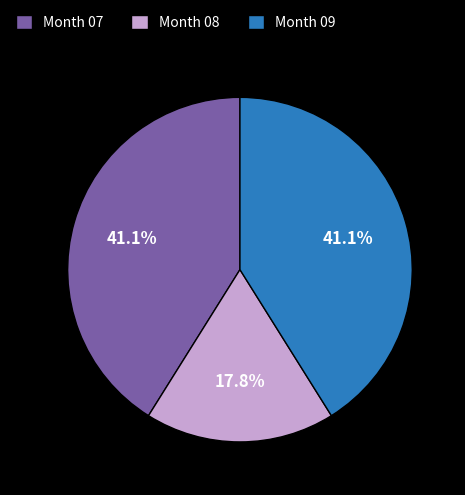

Which has a higher value, Month 08 or Month 09?

Month 09